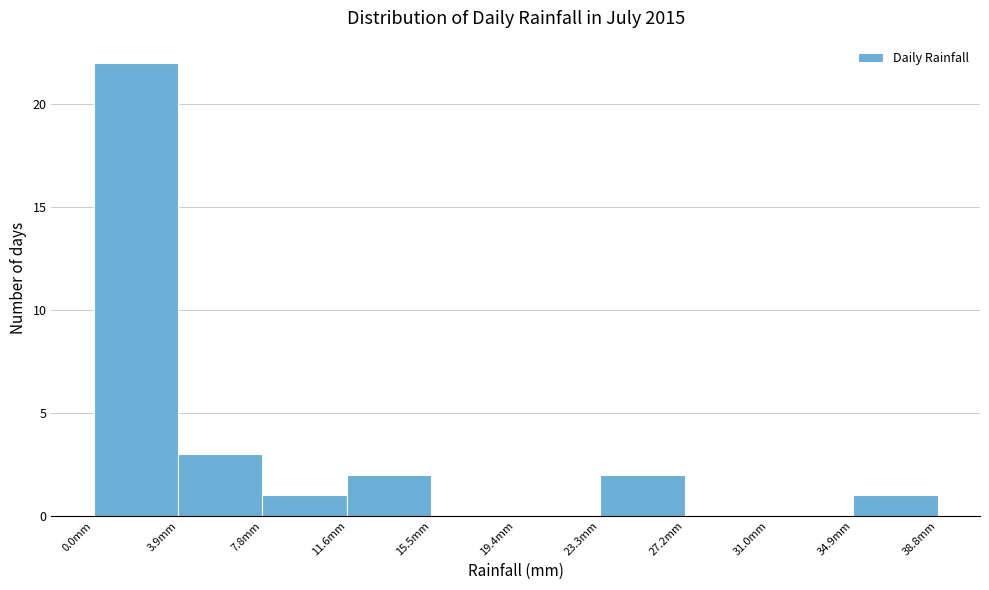

What is the height of the bar covering 35.0 to 39.0 on the x-axis? Neither the bar edges nor the heights are printed on the chart, so give them approximately, as read against the axes.

1